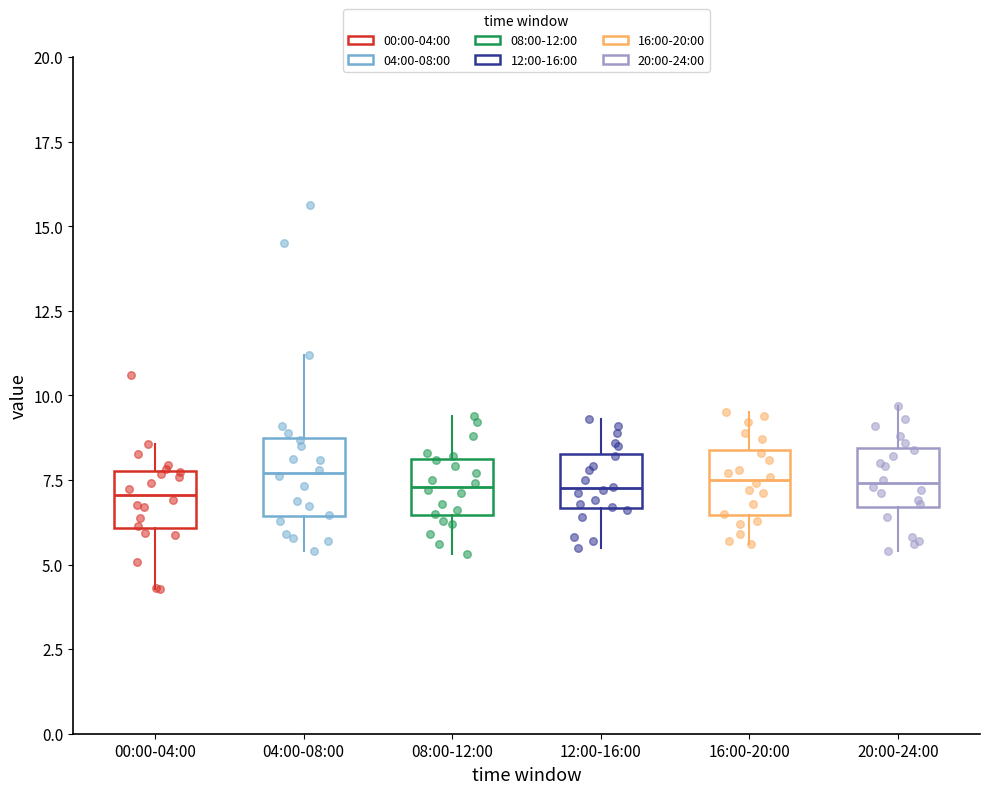

Reading left to right, transcribe this box plot: for each box, give where its median line is, the range the box spans, and where its two whiskers end, as read against the y-axis. The values are not printed on the chart, so give them approximately, as read against the axis.

00:00-04:00: median 7.0, box 6.0 to 8.0, whiskers 4.5 to 8.5
04:00-08:00: median 7.5, box 6.5 to 8.5, whiskers 5.5 to 11.0
08:00-12:00: median 7.5, box 6.5 to 8.0, whiskers 5.5 to 9.5
12:00-16:00: median 7.5, box 6.5 to 8.5, whiskers 5.5 to 9.5
16:00-20:00: median 7.5, box 6.5 to 8.5, whiskers 5.5 to 9.5
20:00-24:00: median 7.5, box 6.5 to 8.5, whiskers 5.5 to 9.5